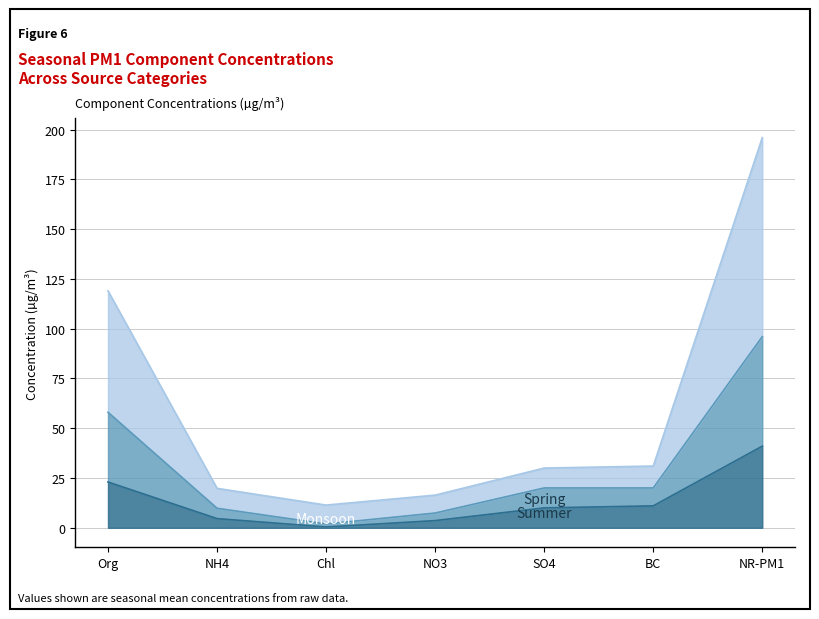

What is the total value across all series at BC?

31.0